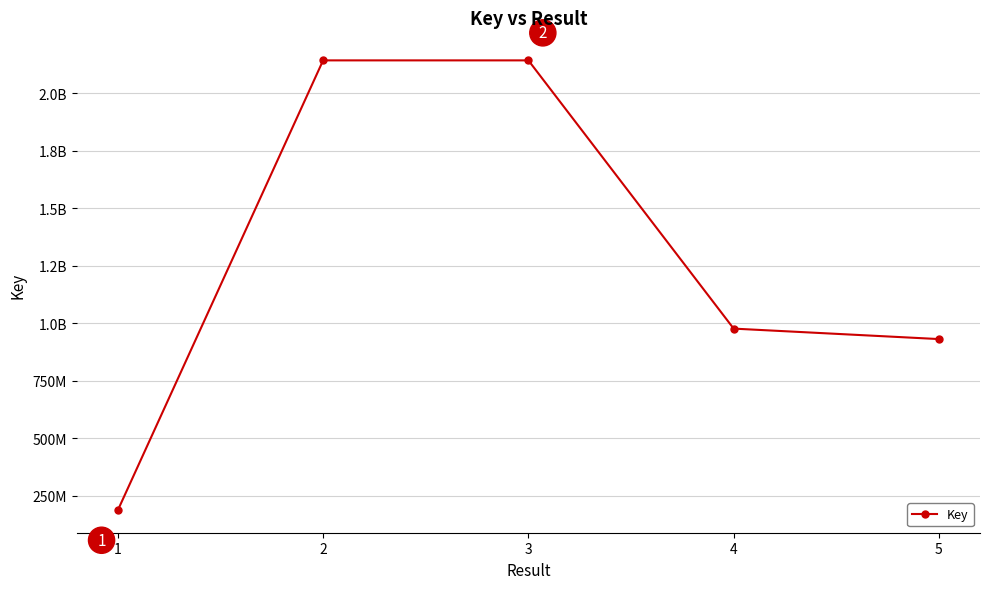

True or false: the data shows 187845324 at 1.

True